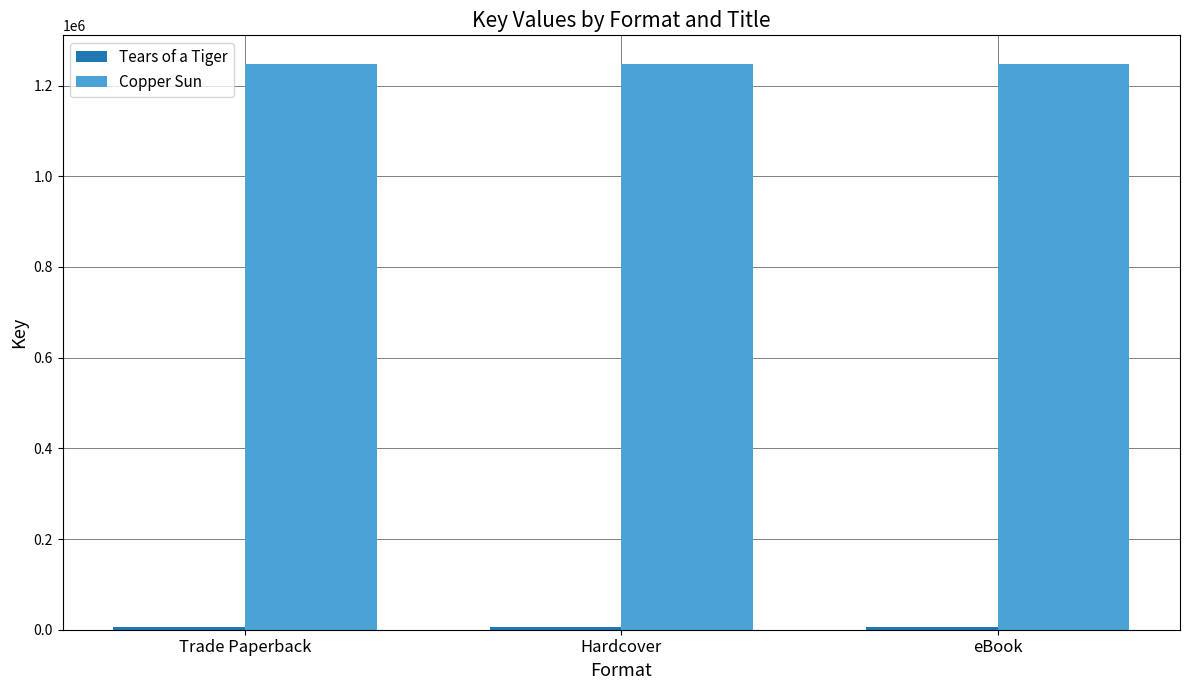

True or false: Copper Sun has a value of 1248441 at Trade Paperback.

True